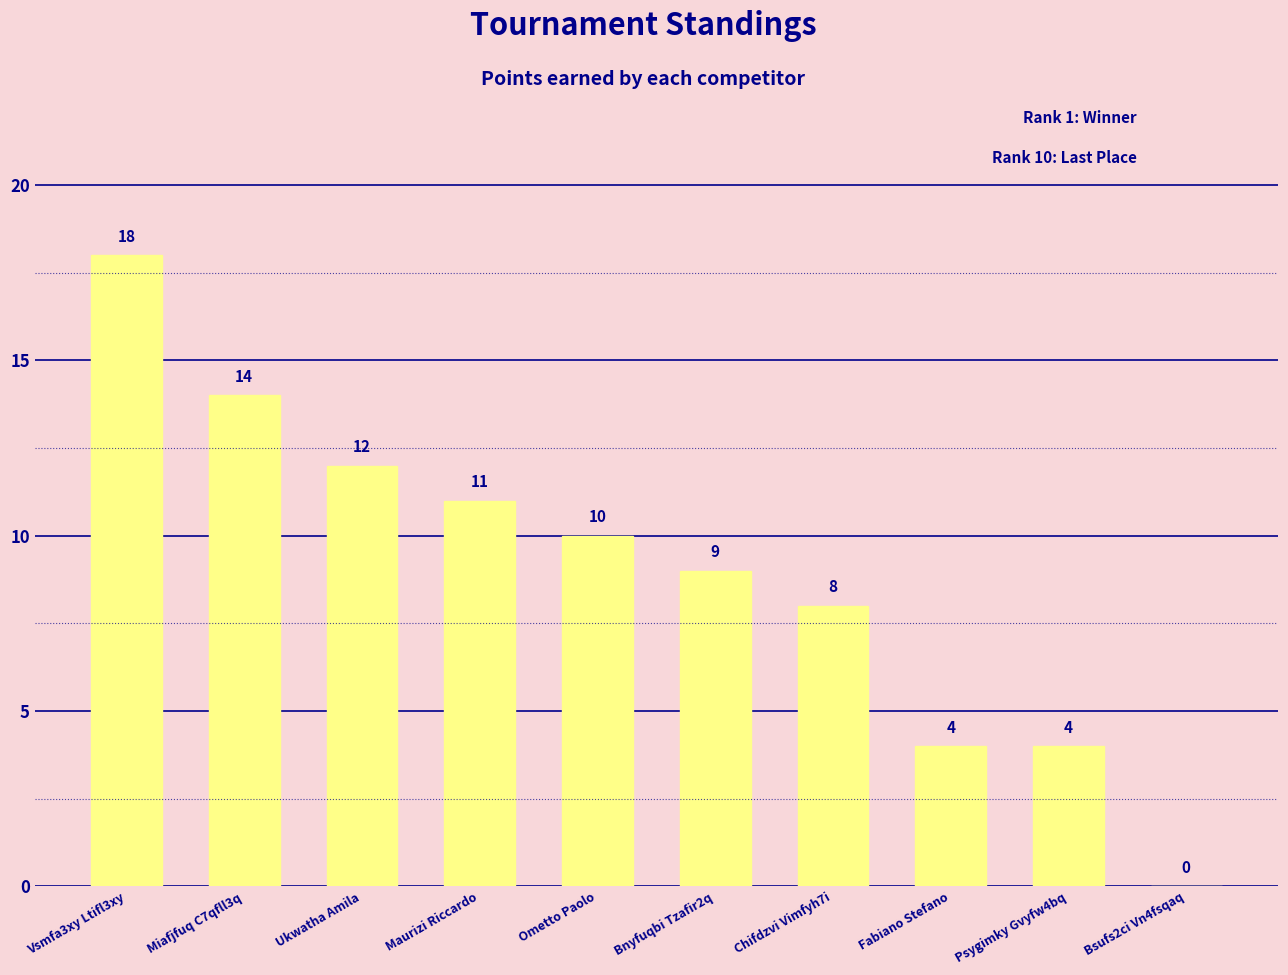

Approximately how many times larger is the value at Psygimky Gvyfw4bq compared to Miafjfuq C7qfll3q?

0.3